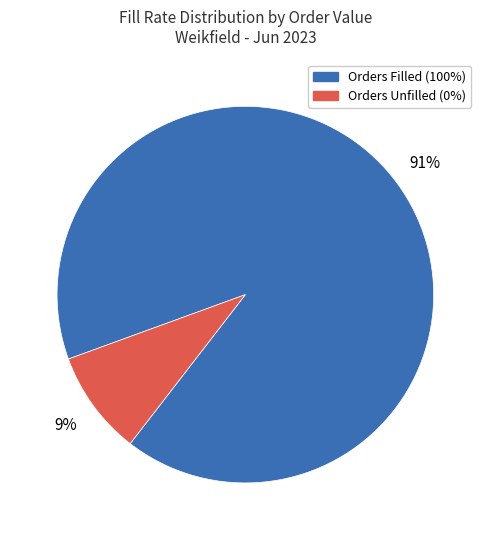

Is there any slice that represents more than half of the pie?

Yes